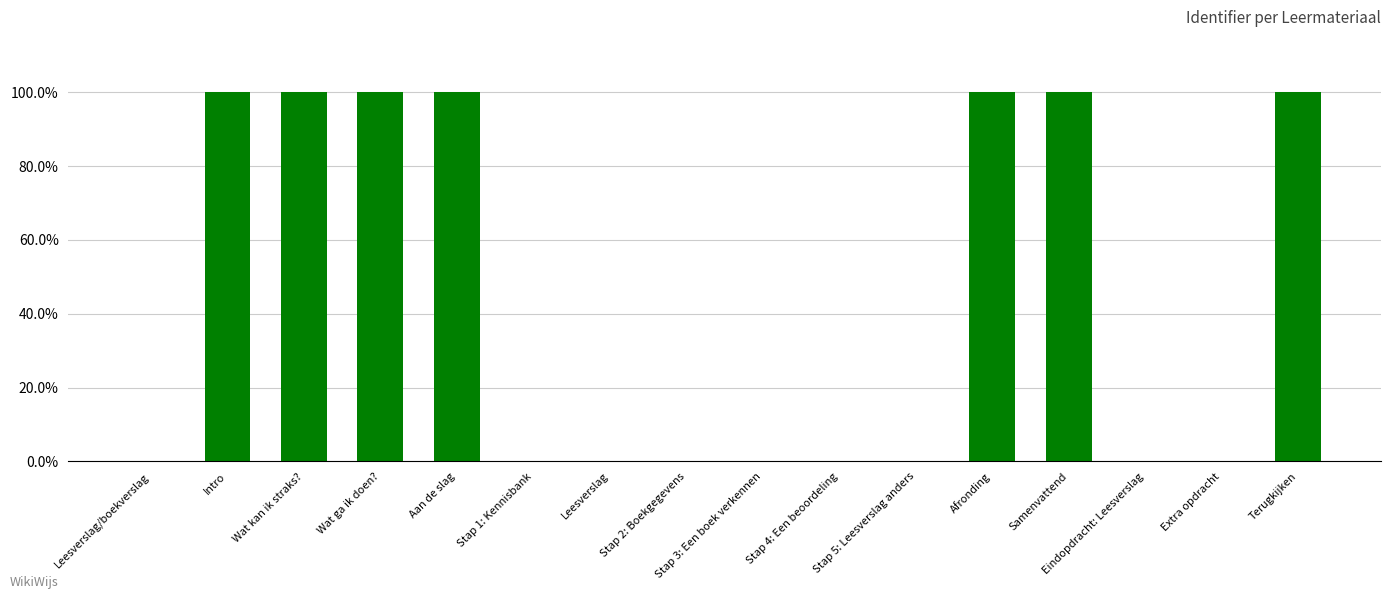

What is the label of the 16th bar from the left?

Terugkijken